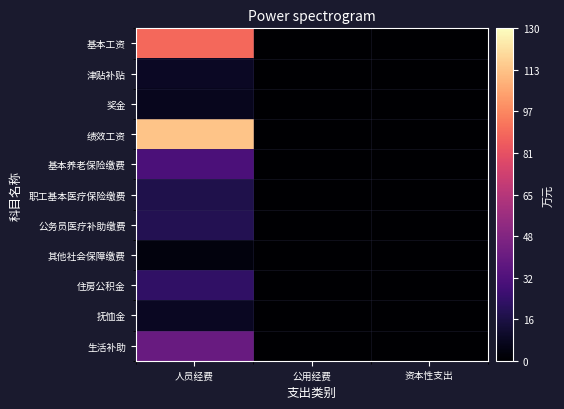

Reading left to right, list all the values displayed in this chart.

基本工资: 人员经费=89.2	公用经费=0.0	资本性支出=0.0
津贴补贴: 人员经费=9.1	公用经费=0.0	资本性支出=0.0
奖金: 人员经费=7.6	公用经费=0.0	资本性支出=0.0
绩效工资: 人员经费=114.2	公用经费=0.0	资本性支出=0.0
基本养老保险缴费: 人员经费=31.1	公用经费=0.0	资本性支出=0.0
职工基本医疗保险缴费: 人员经费=17.6	公用经费=0.0	资本性支出=0.0
公务员医疗补助缴费: 人员经费=19.2	公用经费=0.0	资本性支出=0.0
其他社会保障缴费: 人员经费=3.2	公用经费=0.0	资本性支出=0.0
住房公积金: 人员经费=23.3	公用经费=0.0	资本性支出=0.0
抚恤金: 人员经费=8.6	公用经费=0.0	资本性支出=0.0
生活补助: 人员经费=40.3	公用经费=0.0	资本性支出=0.0